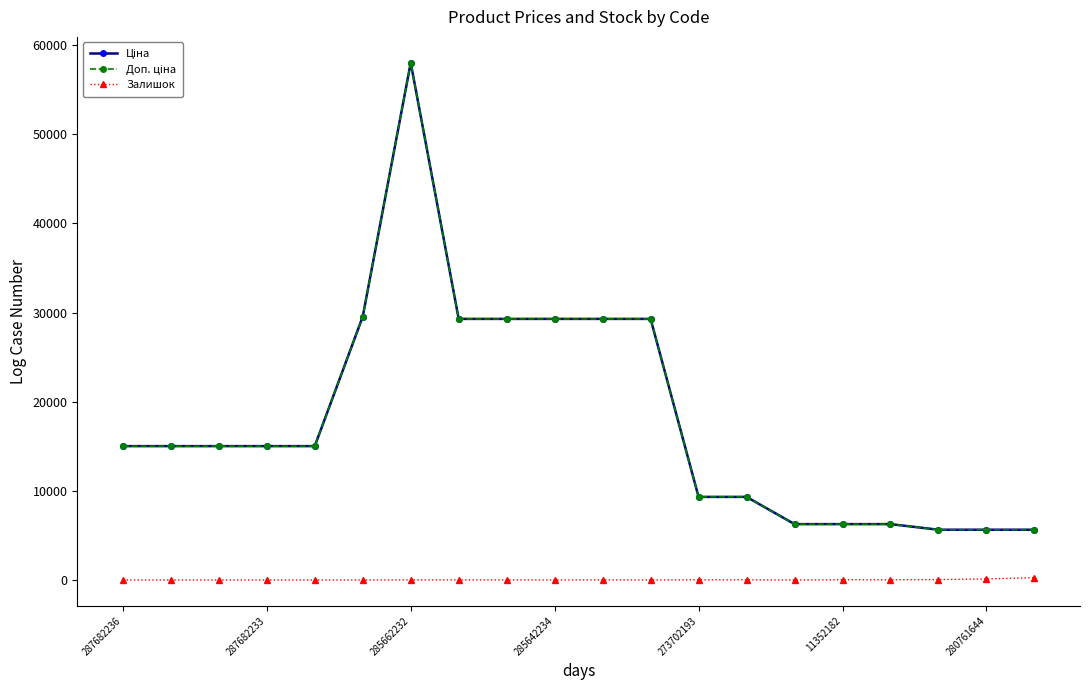

Is this an area chart (filled region under the line)?

No